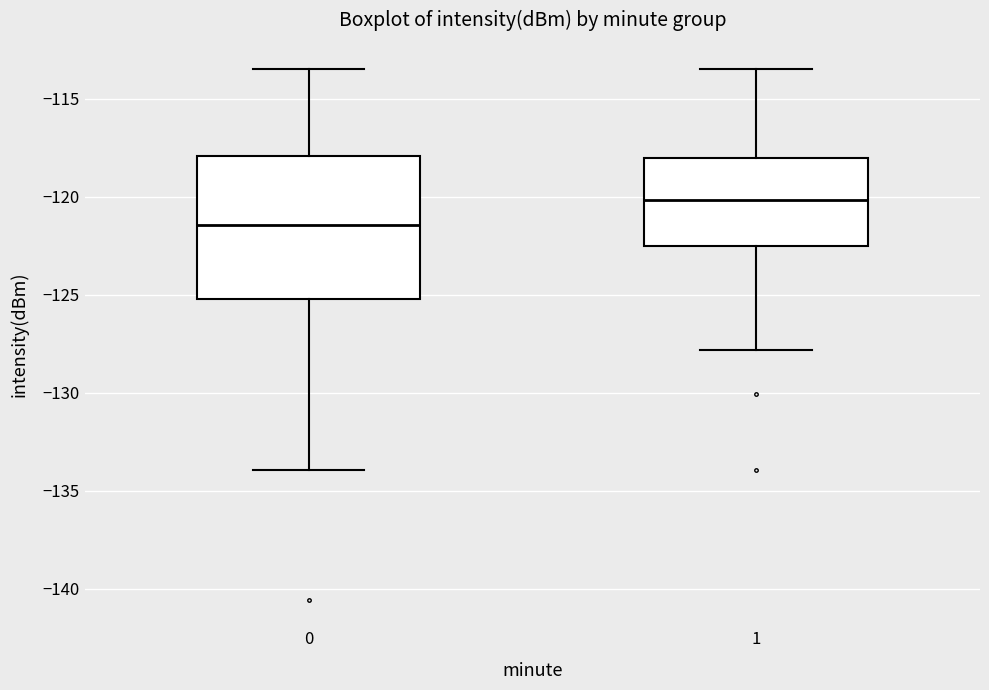

Where is the lower edge of the box at x = 1 on the y-axis? The values are not printed on the chart, so give them approximately, as read against the axis.

-122.5